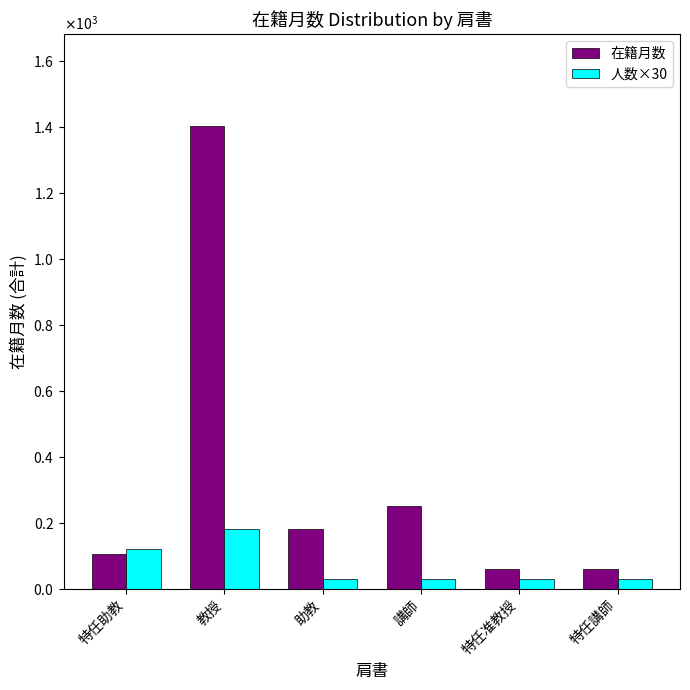

What are all the series names shown in the legend?

在籍月数, 人数×30